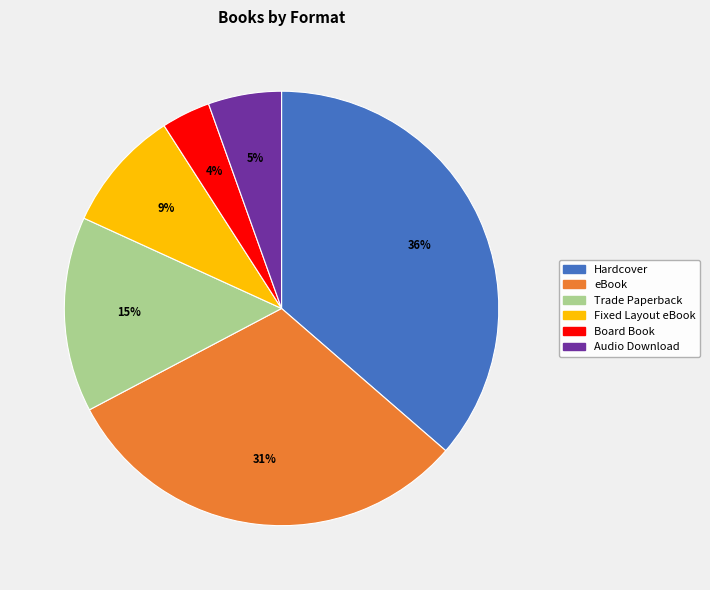

What is the smallest slice in the pie chart?

Board Book